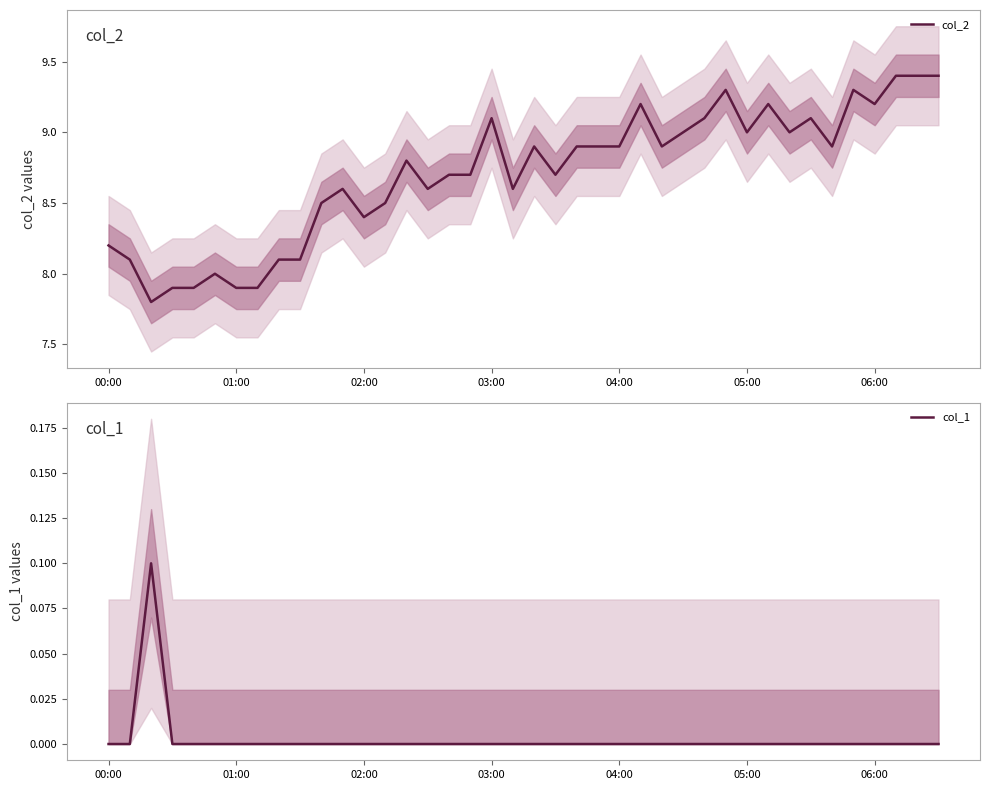

What is the lowest value of the col_2 series?

7.8